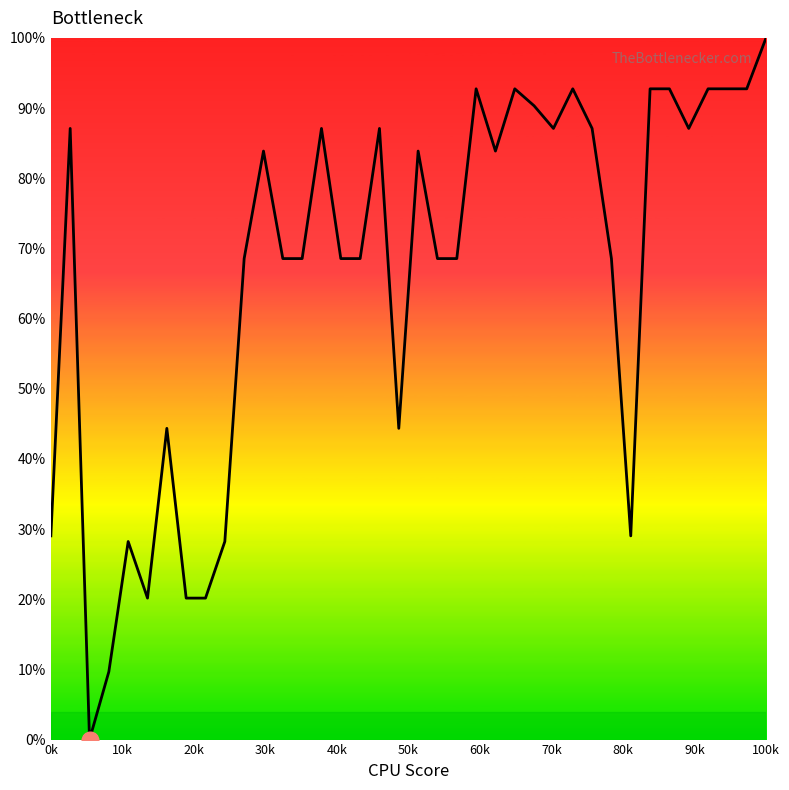

What is the difference between the maximum and minimum values?

100.0